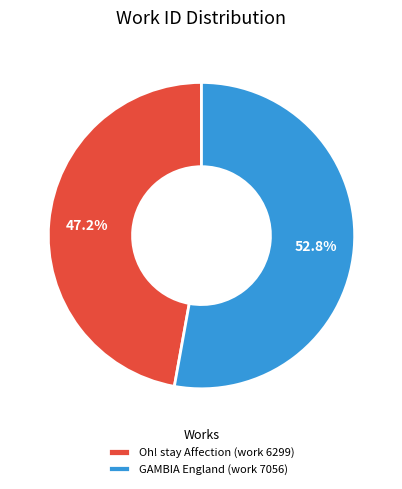

To the nearest percent, what is the combined percentage of GAMBIA England (work 7056) and Oh! stay Affection (work 6299)?

100%